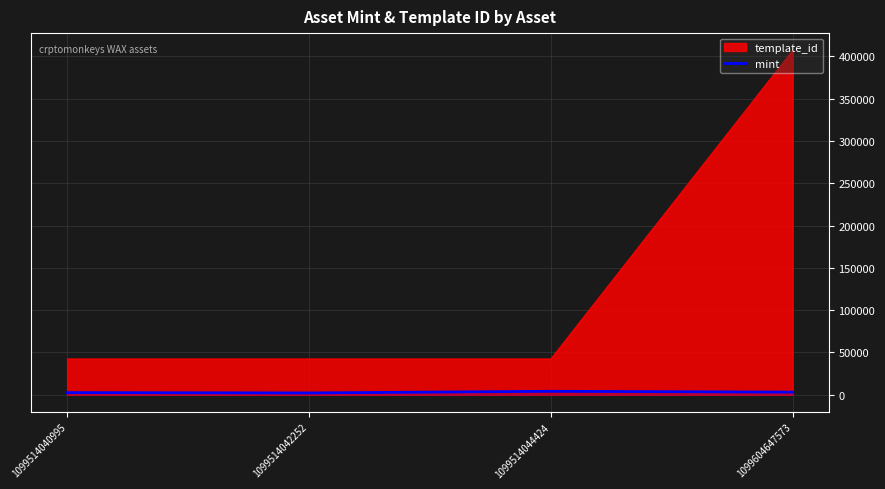

What is the difference between the maximum and minimum values in the template_id series?

364612